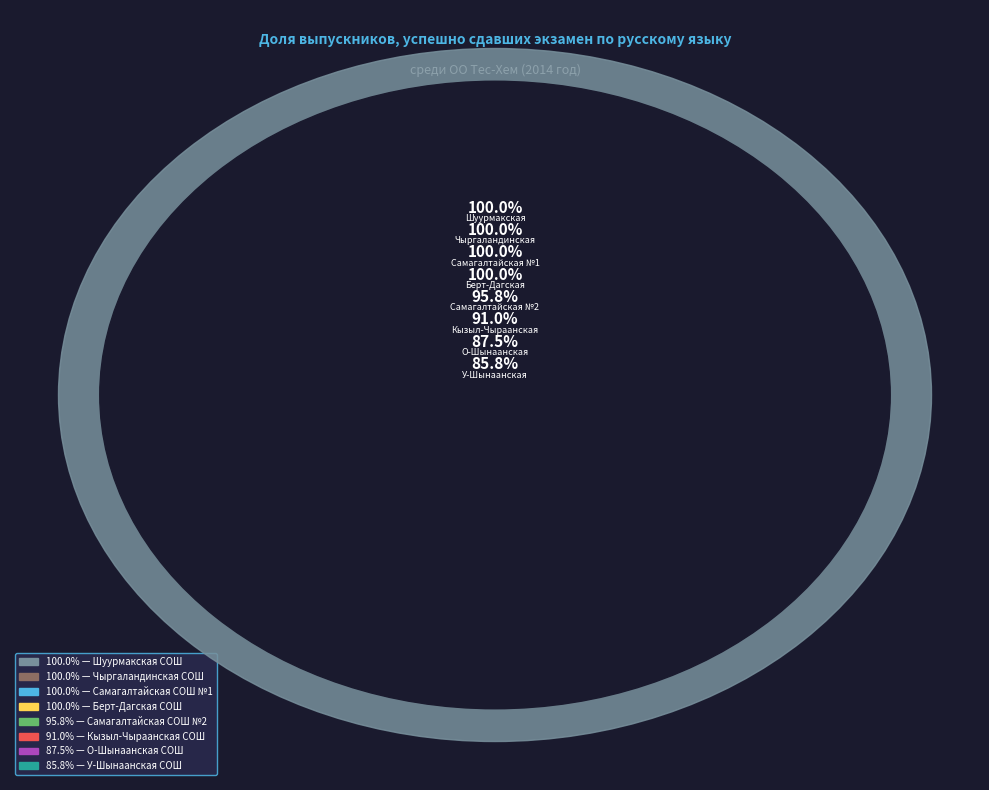

The МБОУ У-Шынаанская СОШ slice represents 11% of the pie. True or false?

True